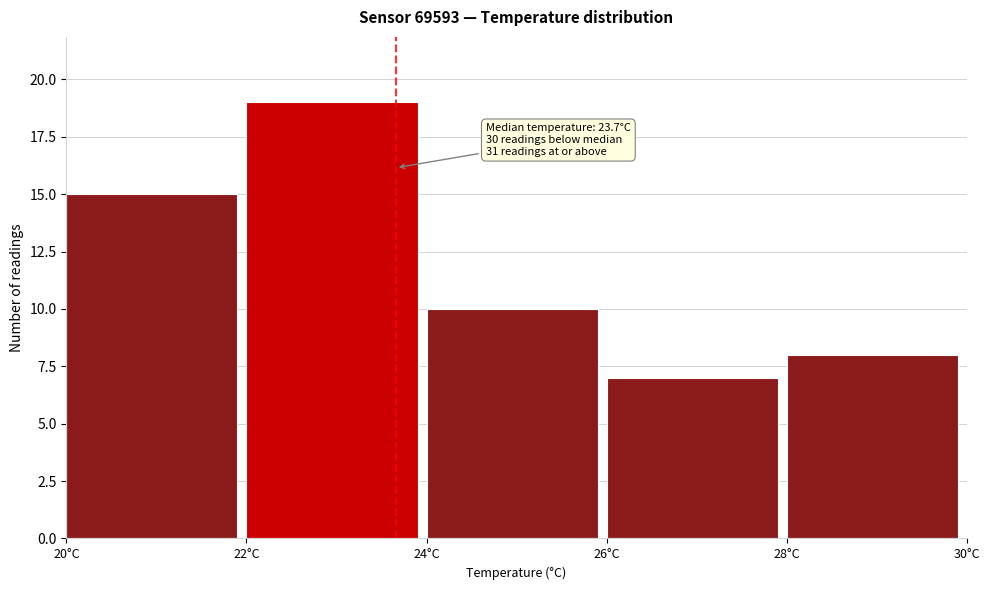

Over which range of the x-axis is the bar tallest?

22 to 24